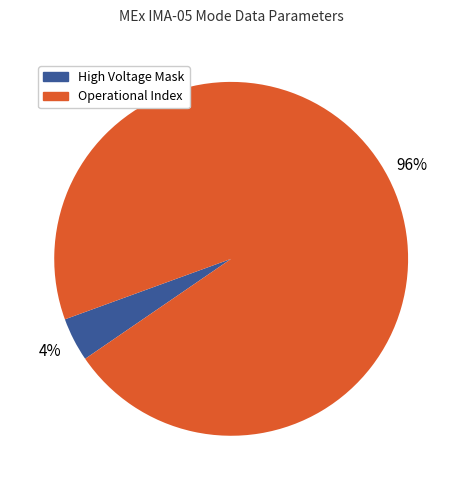

Does any single category account for the majority?

Yes